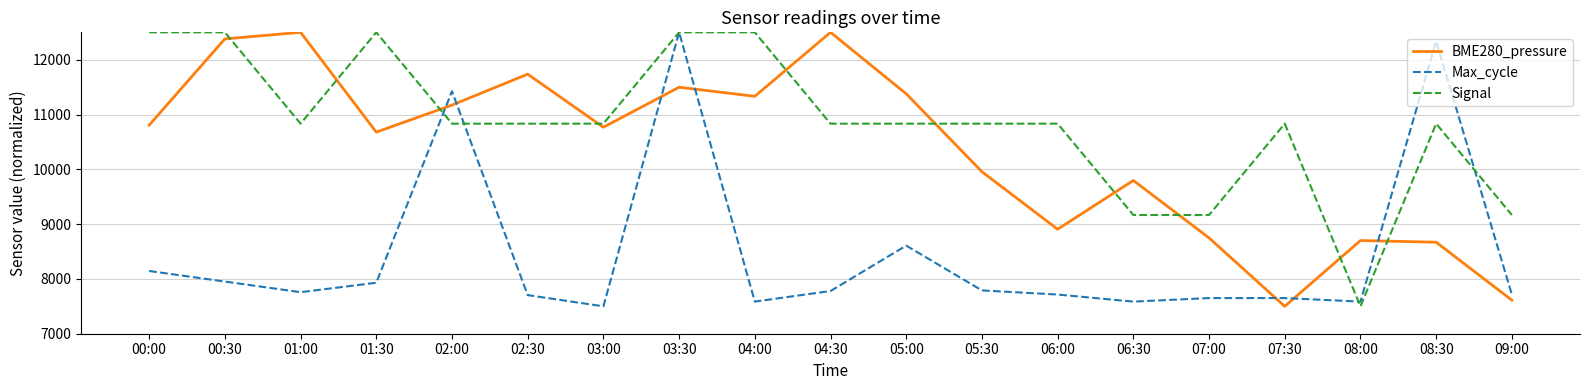

Which series has the largest total across all categories?

Signal